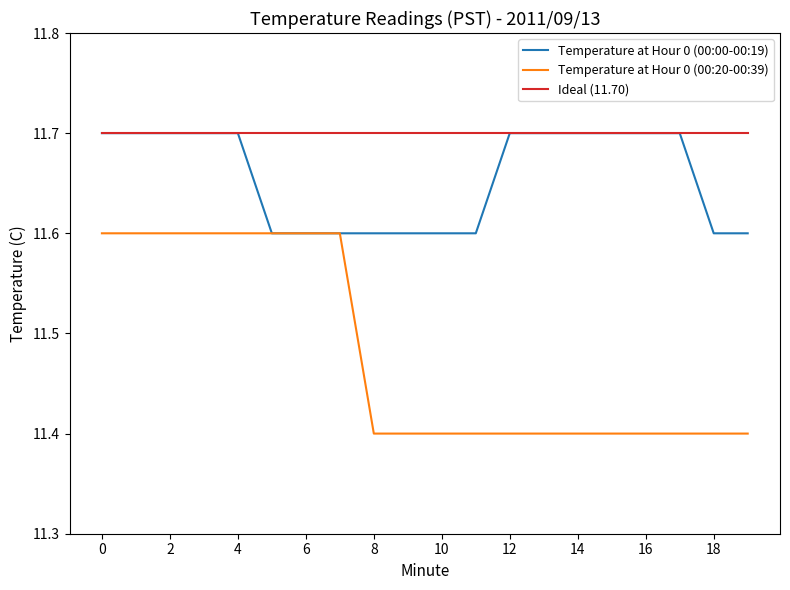

Which series has the largest range (max minus min)?

Temperature at Hour 0 (00:20-00:39)